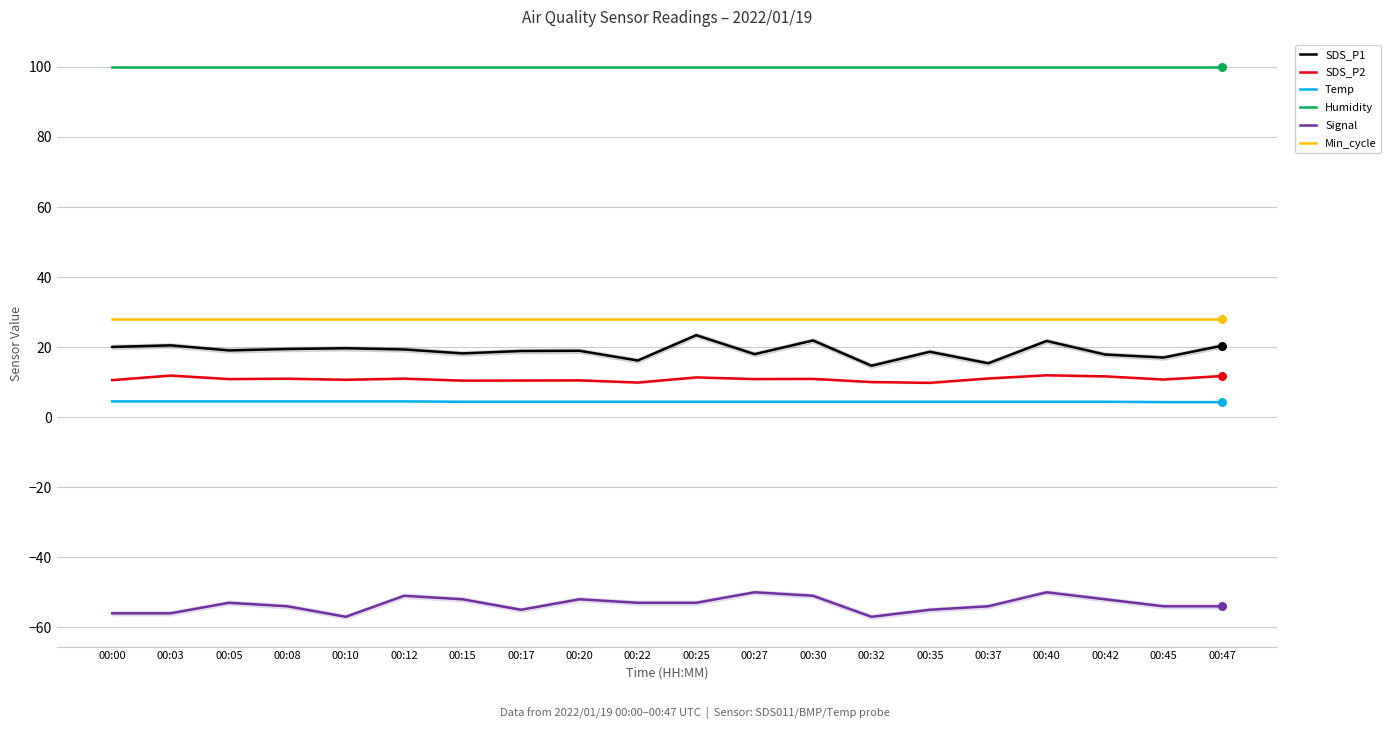

Is the value of SDS_P2 at 00:37 greater than the value of Signal at 00:40?

Yes